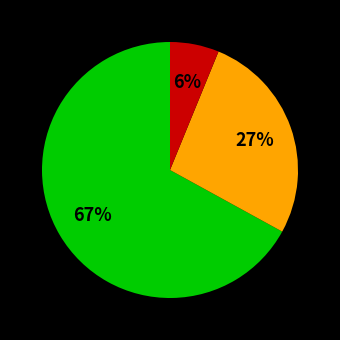

Does any single category account for the majority?

Yes